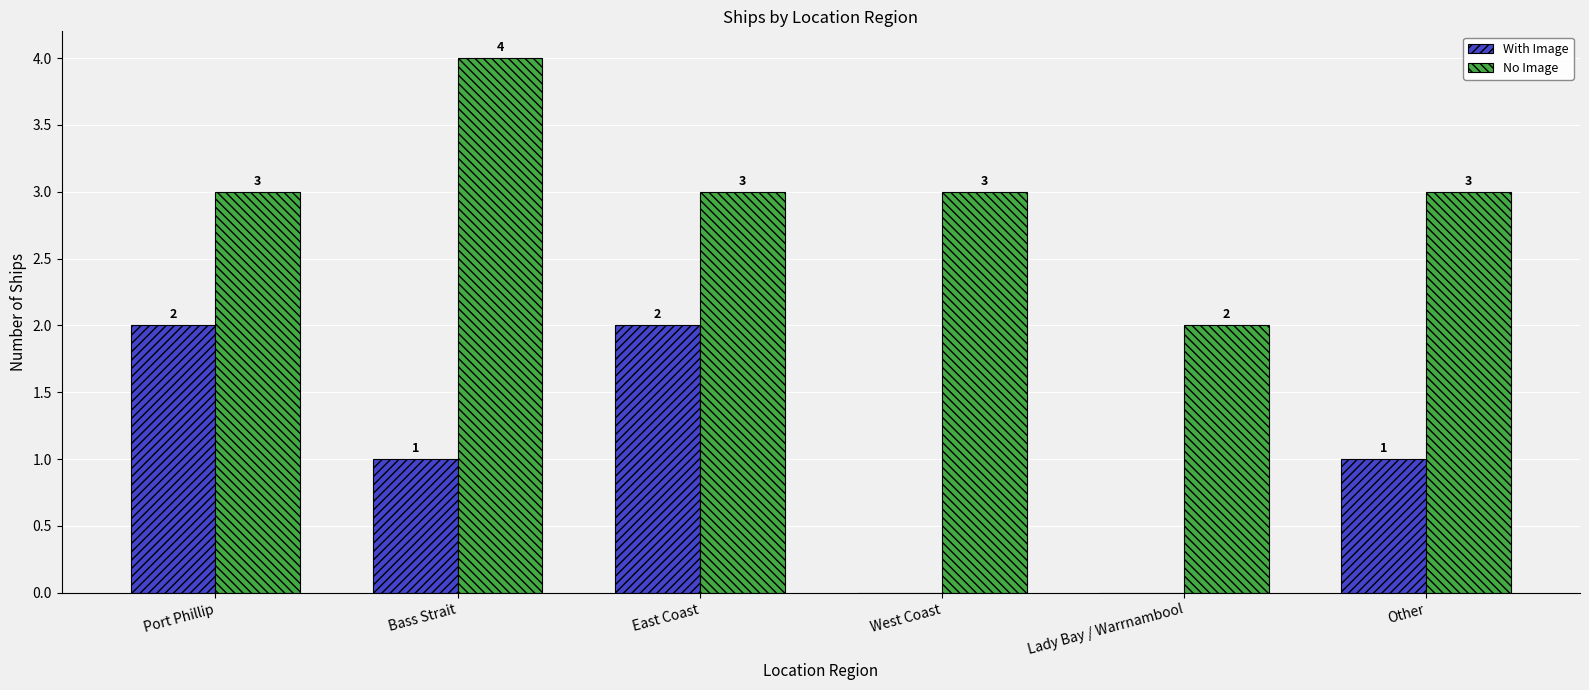

Which series has the largest total across all categories?

No Image